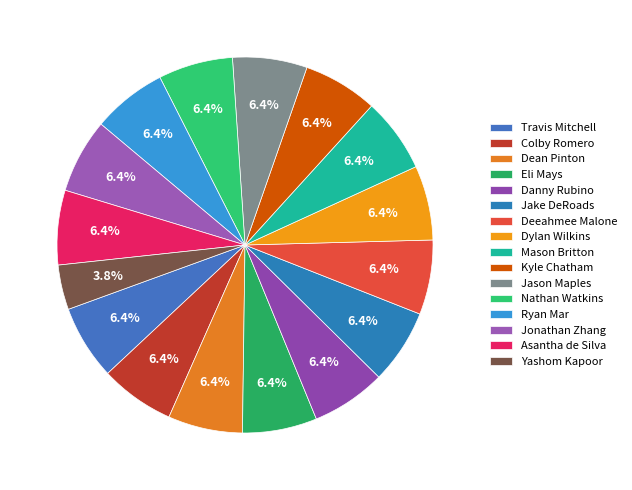

Is it true that Jonathan Zhang is 1% of the pie?

False